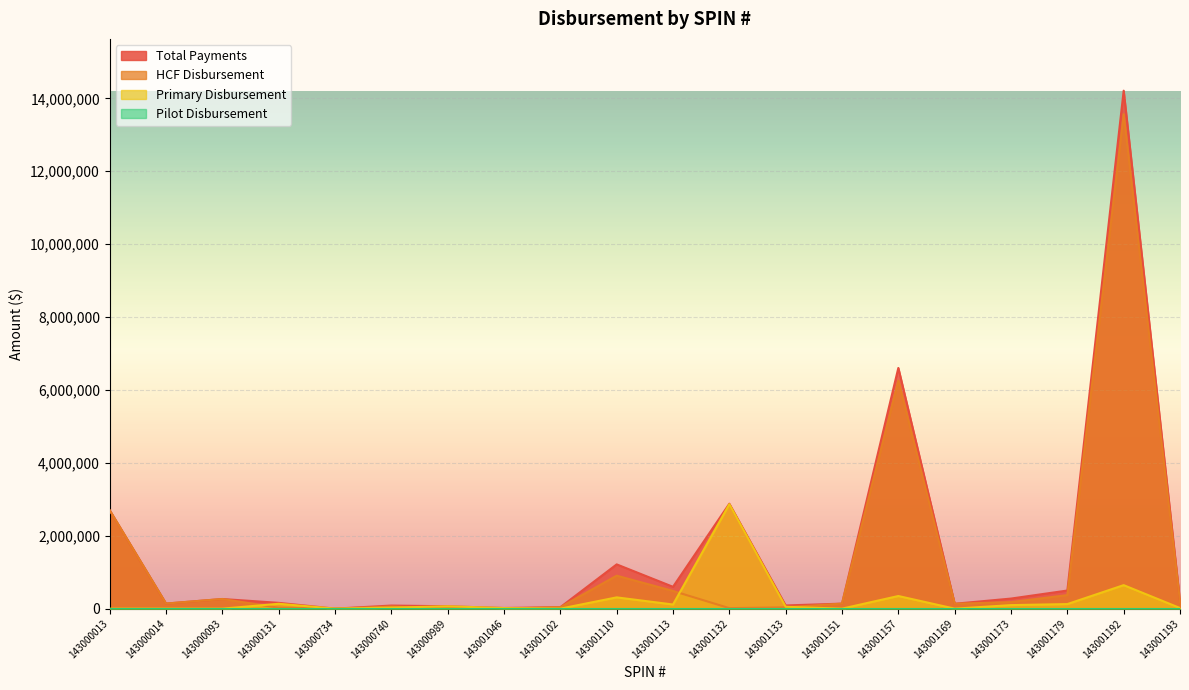

Which label corresponds to the largest value in the chart?

143001192